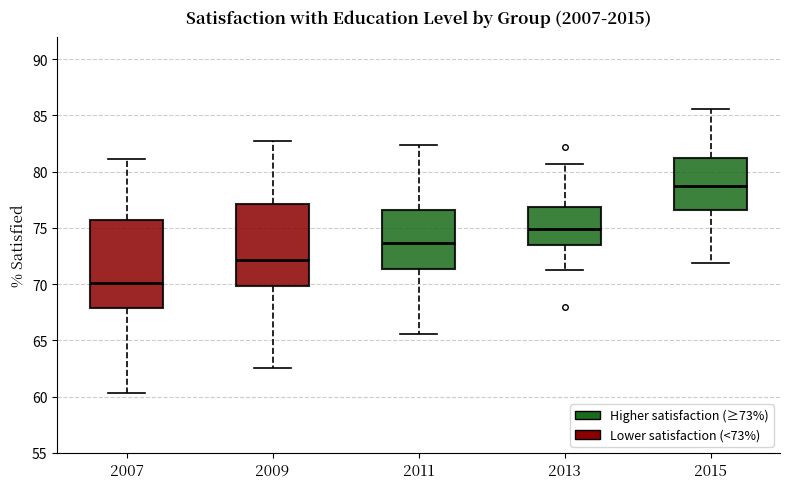

Which box's median line is the lowest?

2007